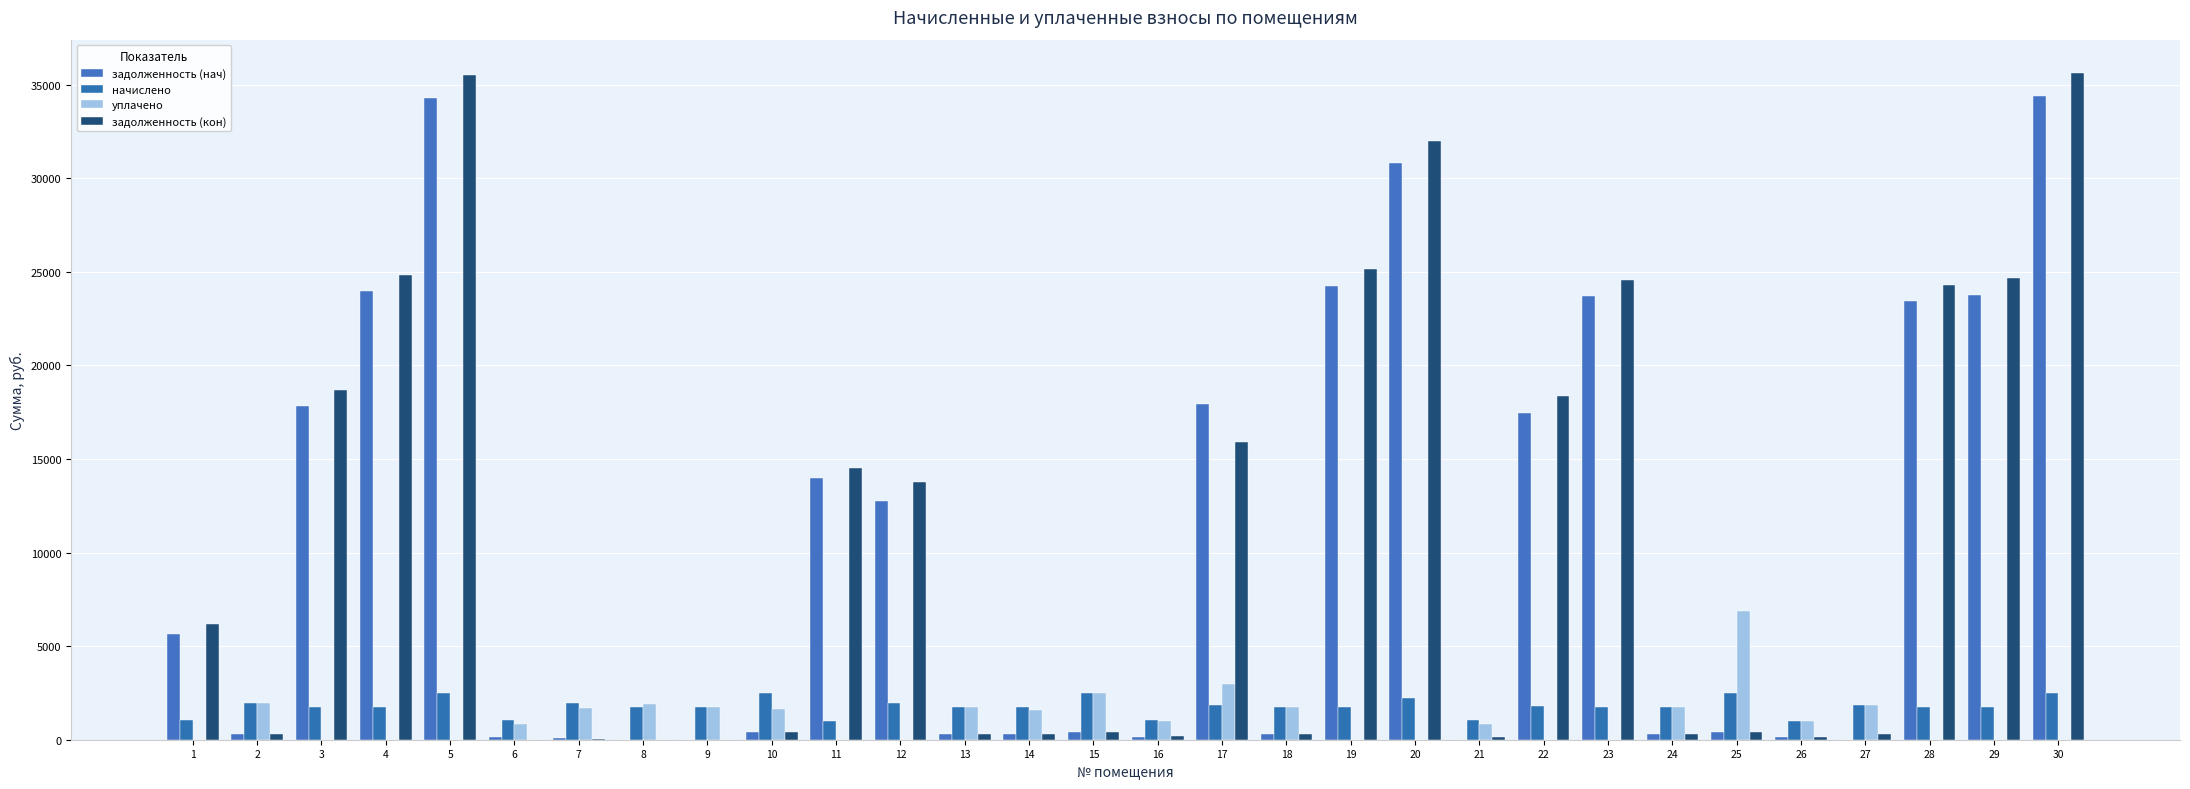

Is the value of задолженность (кон) at 25 greater than the value of начислено at 29?

No